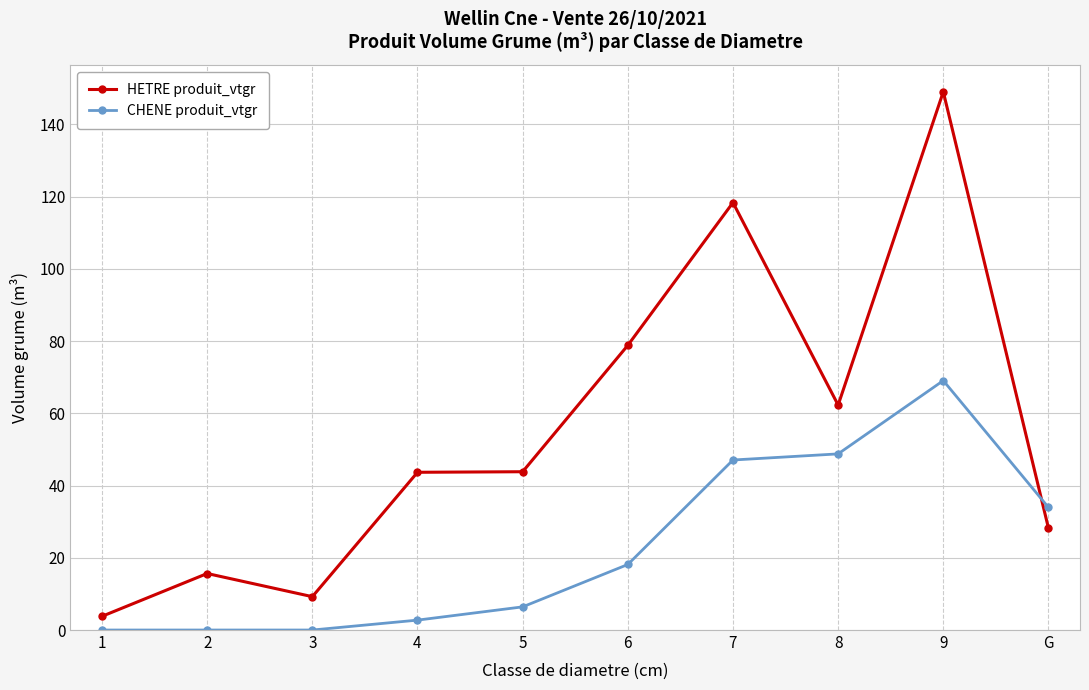

What is the difference between the highest and lowest values at 7?

71.3